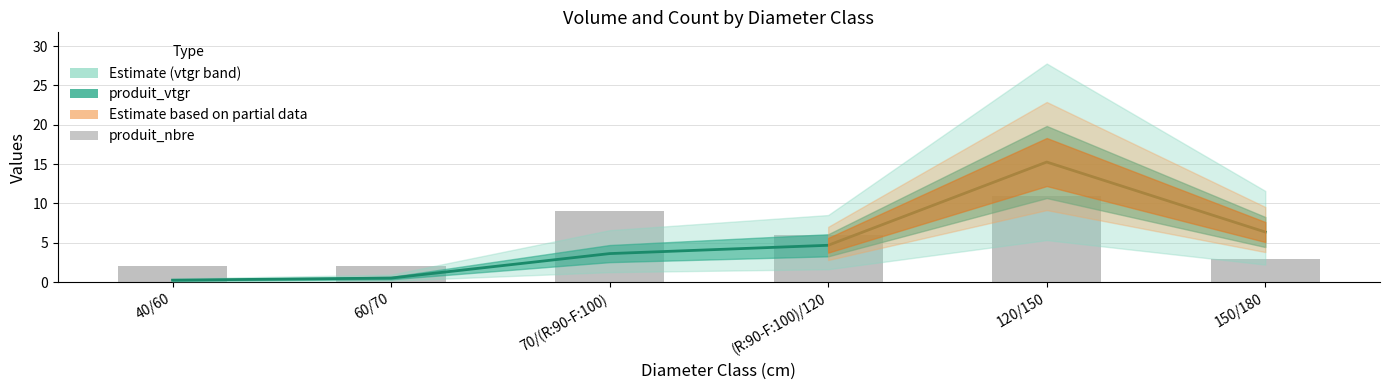

How many data points in produit_vtgr are less than 4?

3